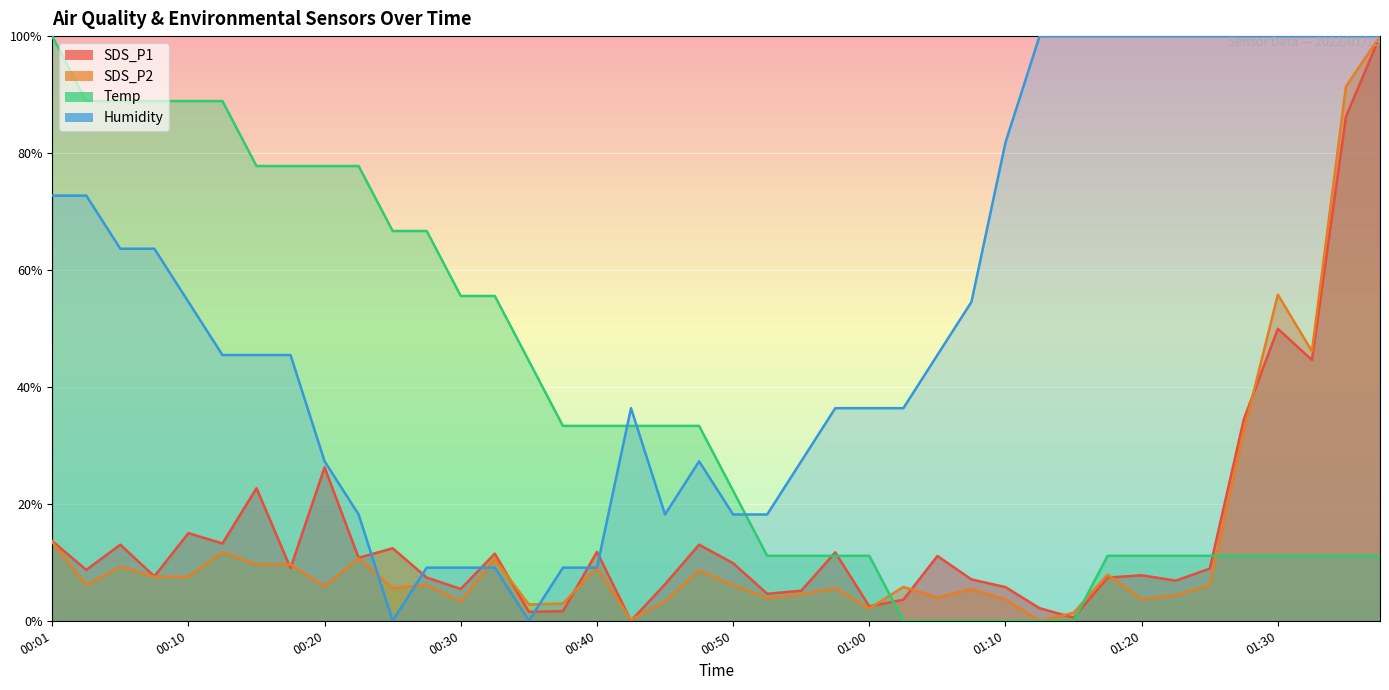

After their last crossing, which series has the higher values: Temp or SDS_P1?

SDS_P1